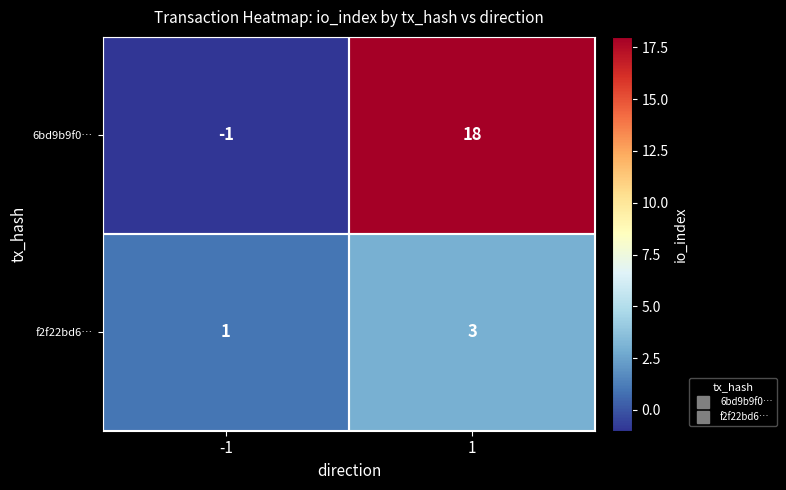

Which series has the widest spread of values?

6bd9b9f0…